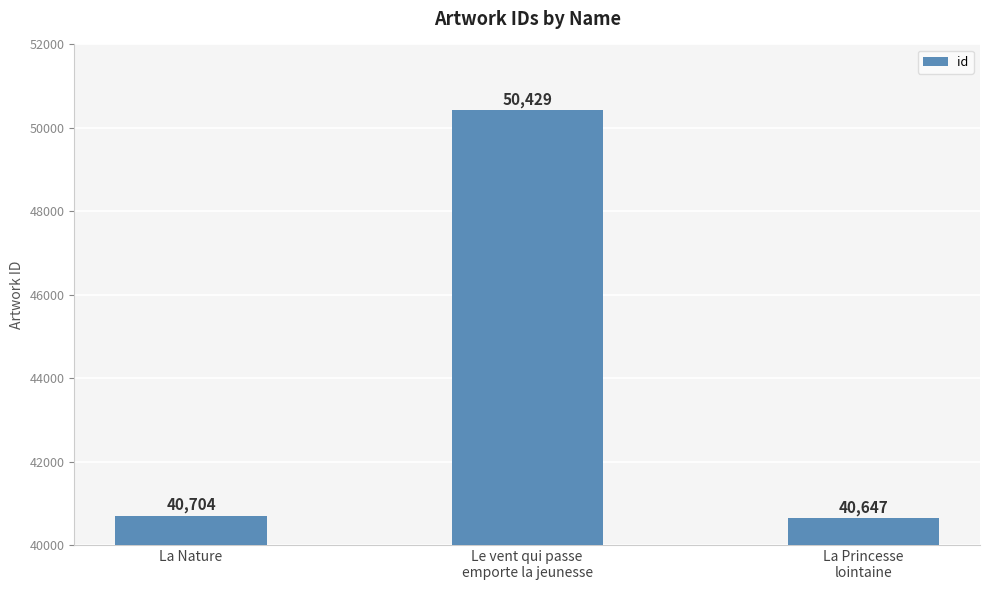

How many categories are shown in the chart?

3